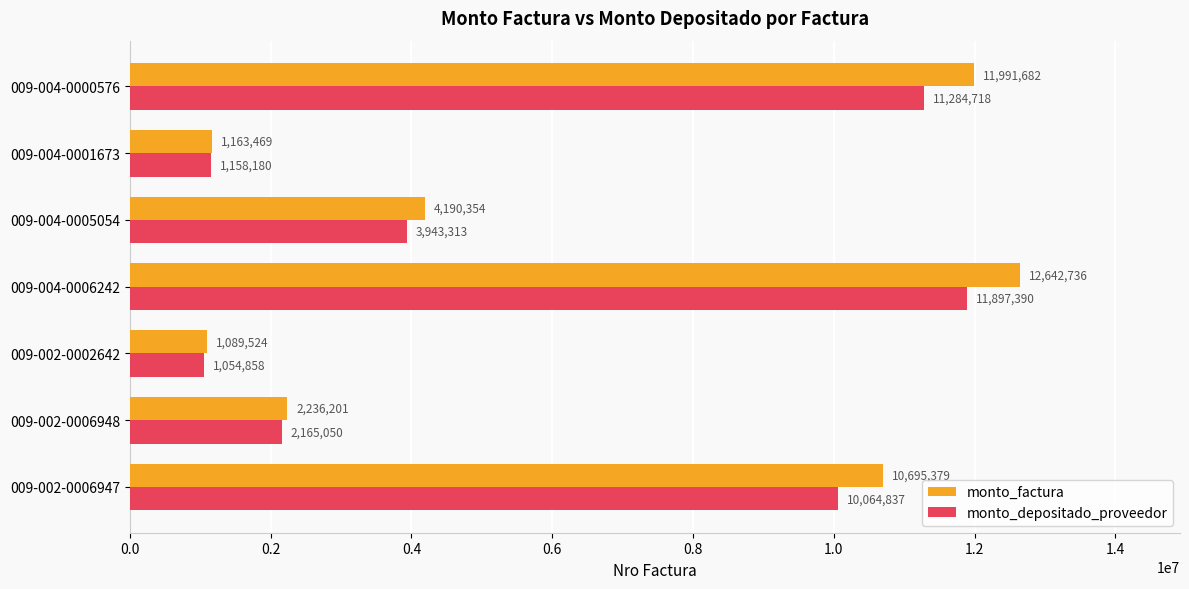

Where is monto_factura nearest to the value 6866130?

009-004-0005054